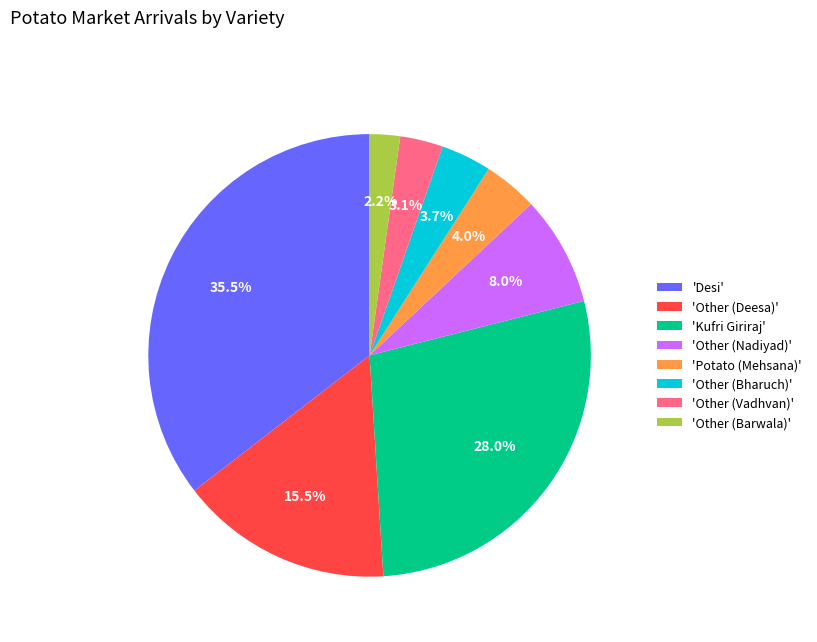

What is the total percentage of 'Other (Bharuch)' and 'Potato (Mehsana)'?

7.7%